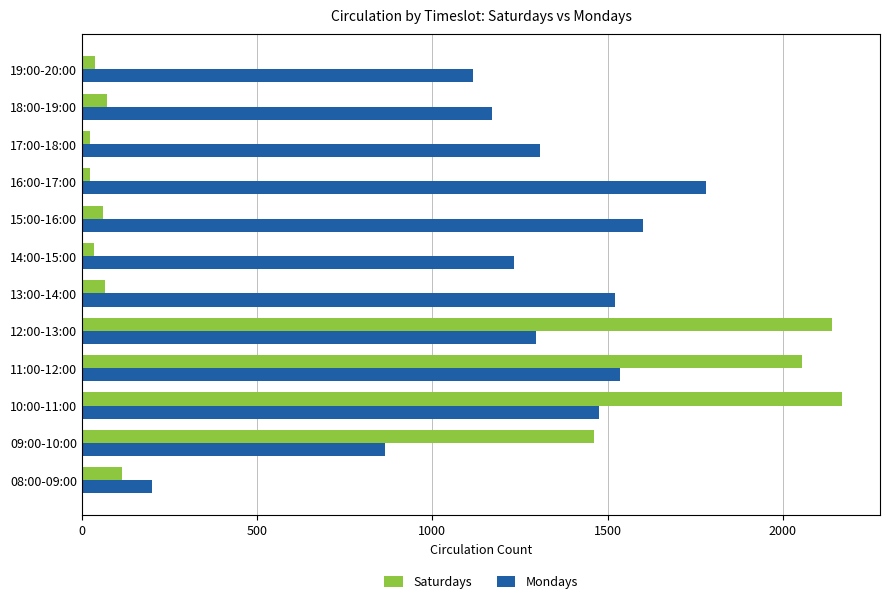

What is the difference between the maximum and minimum values in the Mondays series?

1579